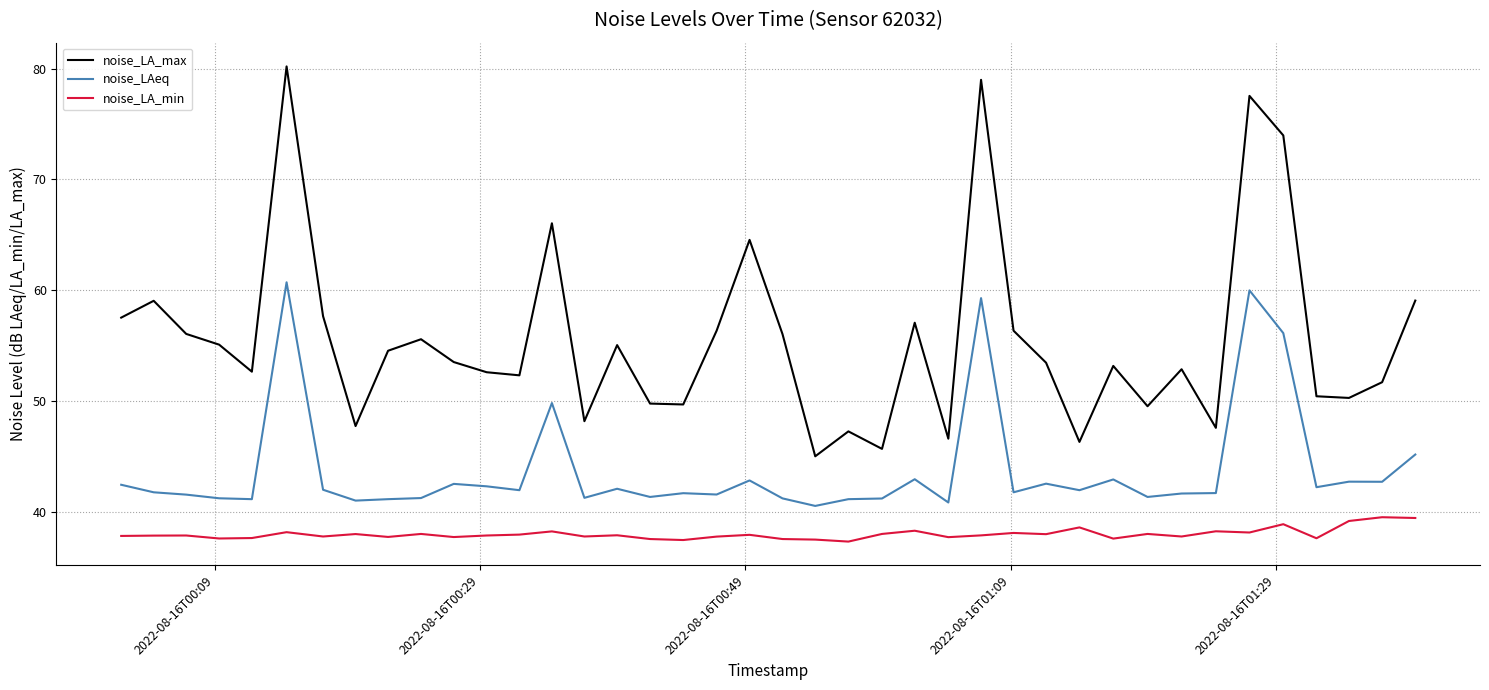

Which series has the largest range (max minus min)?

noise_LA_max